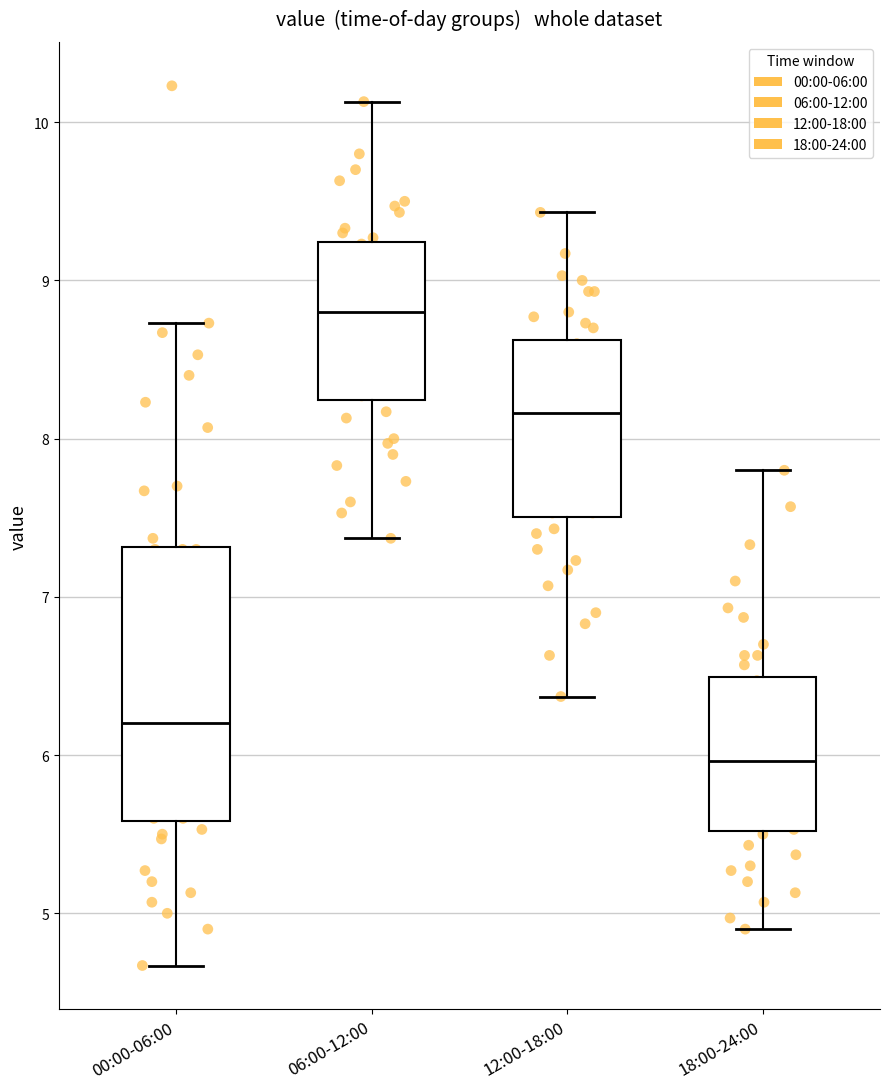

Reading left to right, transcribe this box plot: for each box, give where its median line is, the range the box spans, and where its two whiskers end, as read against the y-axis. The values are not printed on the chart, so give them approximately, as read against the axis.

00:00-06:00: median 6.2, box 5.6 to 7.3, whiskers 4.7 to 8.7
06:00-12:00: median 8.8, box 8.2 to 9.2, whiskers 7.4 to 10.1
12:00-18:00: median 8.2, box 7.5 to 8.6, whiskers 6.4 to 9.4
18:00-24:00: median 6.0, box 5.5 to 6.5, whiskers 4.9 to 7.8